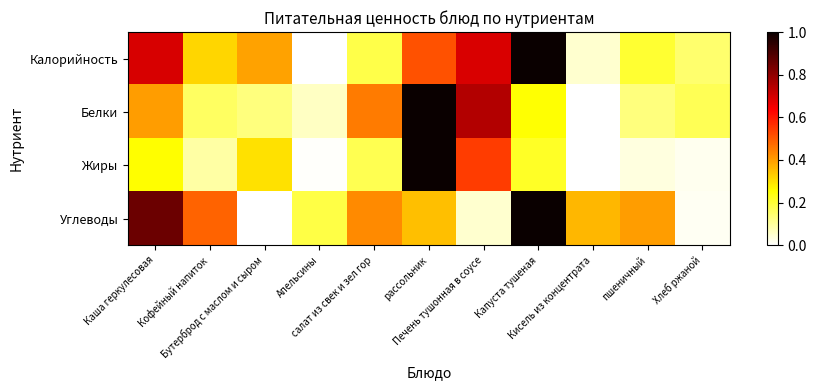

How many distinct data groups are displayed?

4